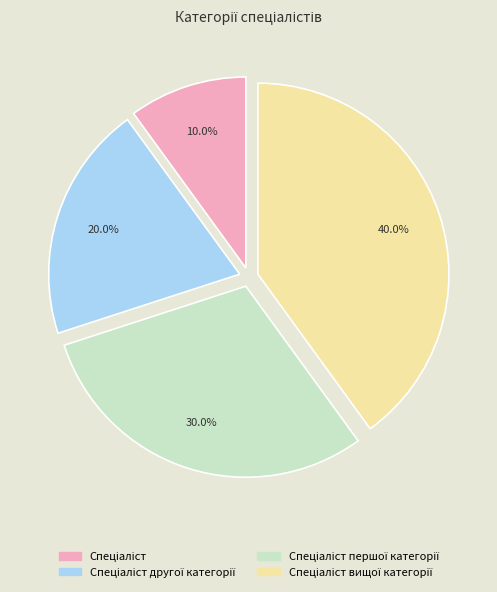

Does any single category account for the majority?

No